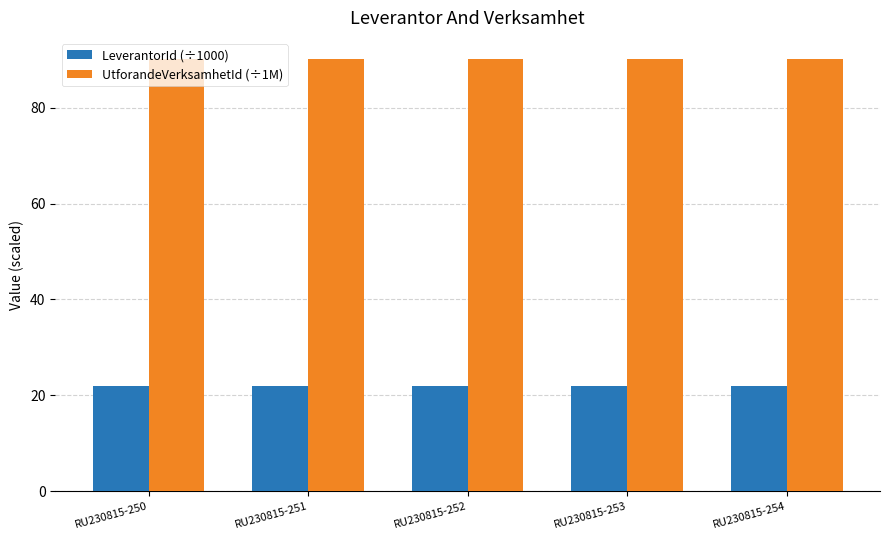

What is the lowest value of the UtforandeVerksamhetId (÷1M) series?

90.0